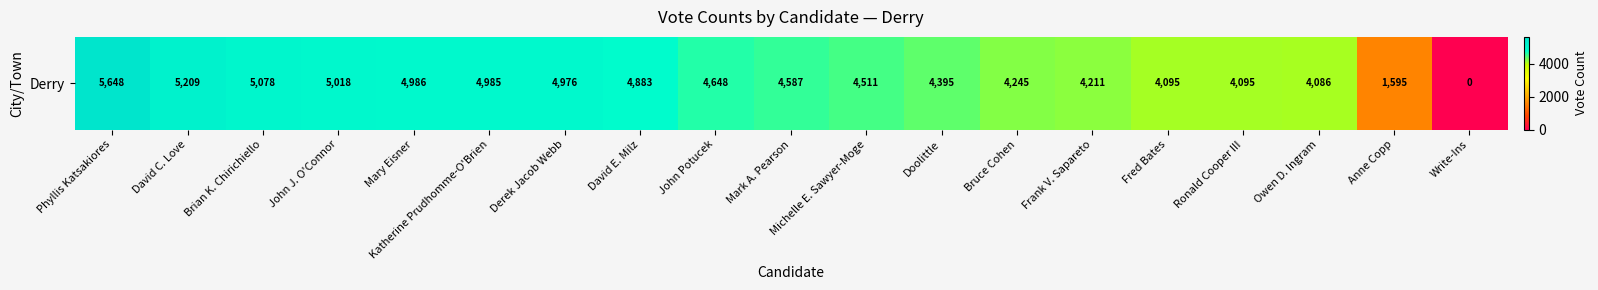

At which category does the chart reach its minimum across all series?

Write-Ins